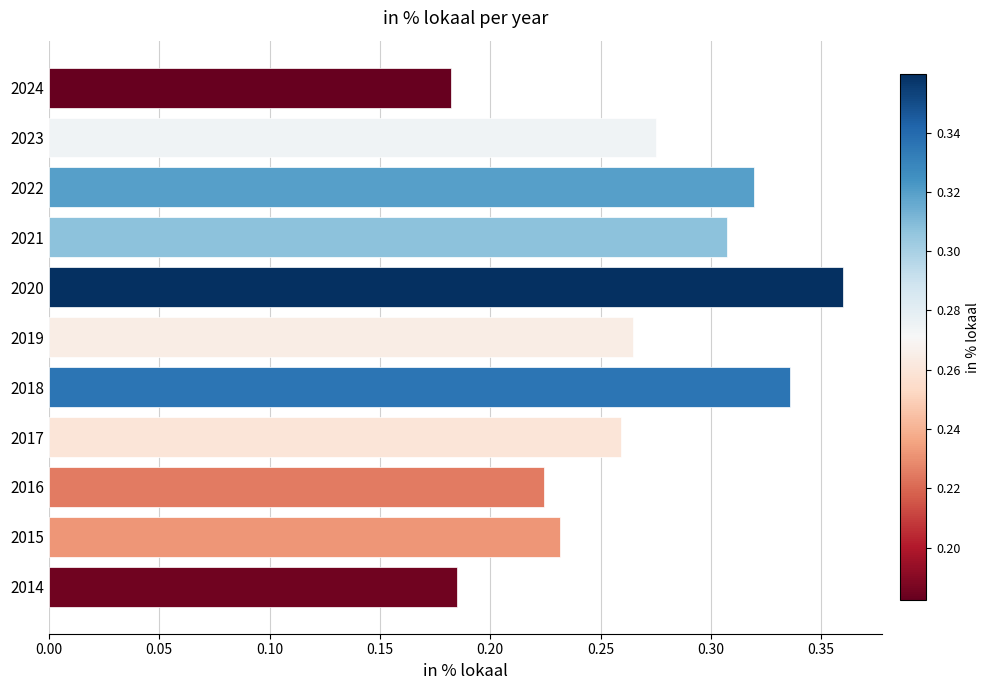

What is the sum of the values at 2017 and 2020?

0.6